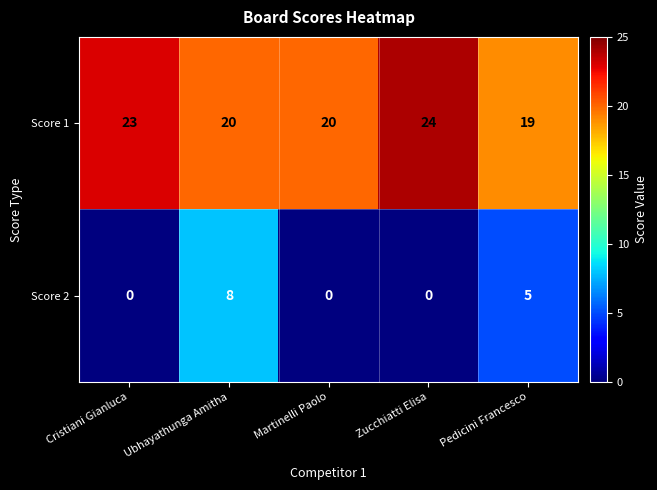

At which label does Score 1 first exceed 20?

Cristiani Gianluca